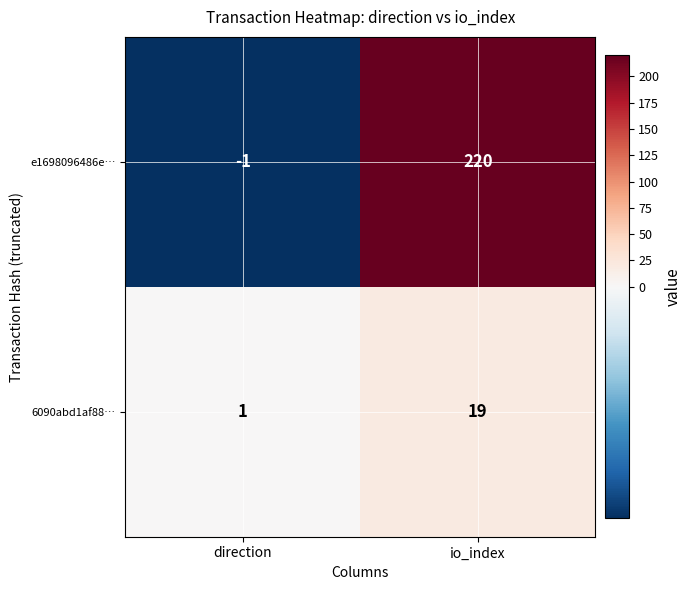

At which label is 6090abd1af88… closest to 10?

direction